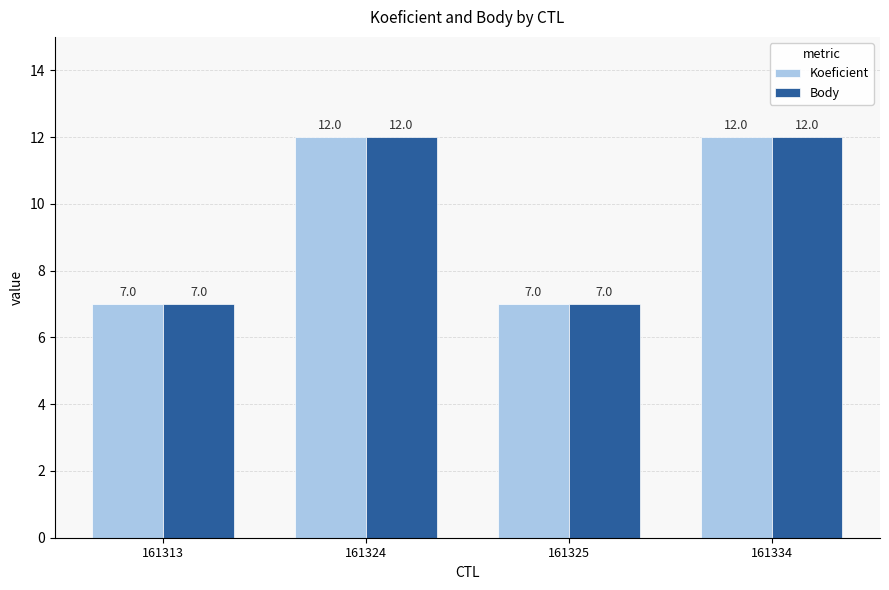

Is the value of Body at 161324 greater than the value of Koeficient at 161313?

Yes